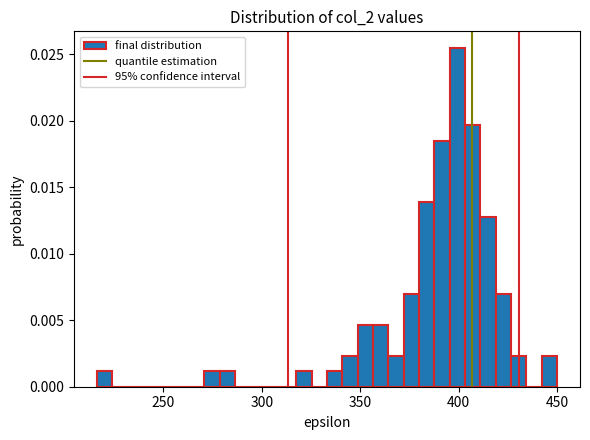

Around what value on the x-axis is the tallest bar? Give the approximate position of its centre, as read against the axis.

400